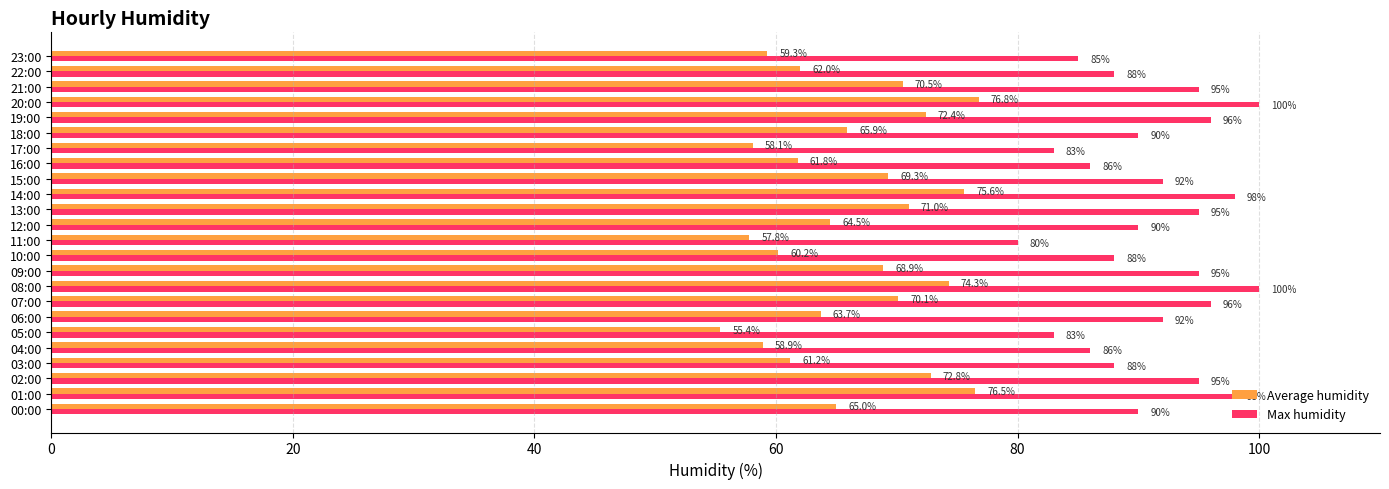

Where is Average humidity nearest to the value 66?

18:00